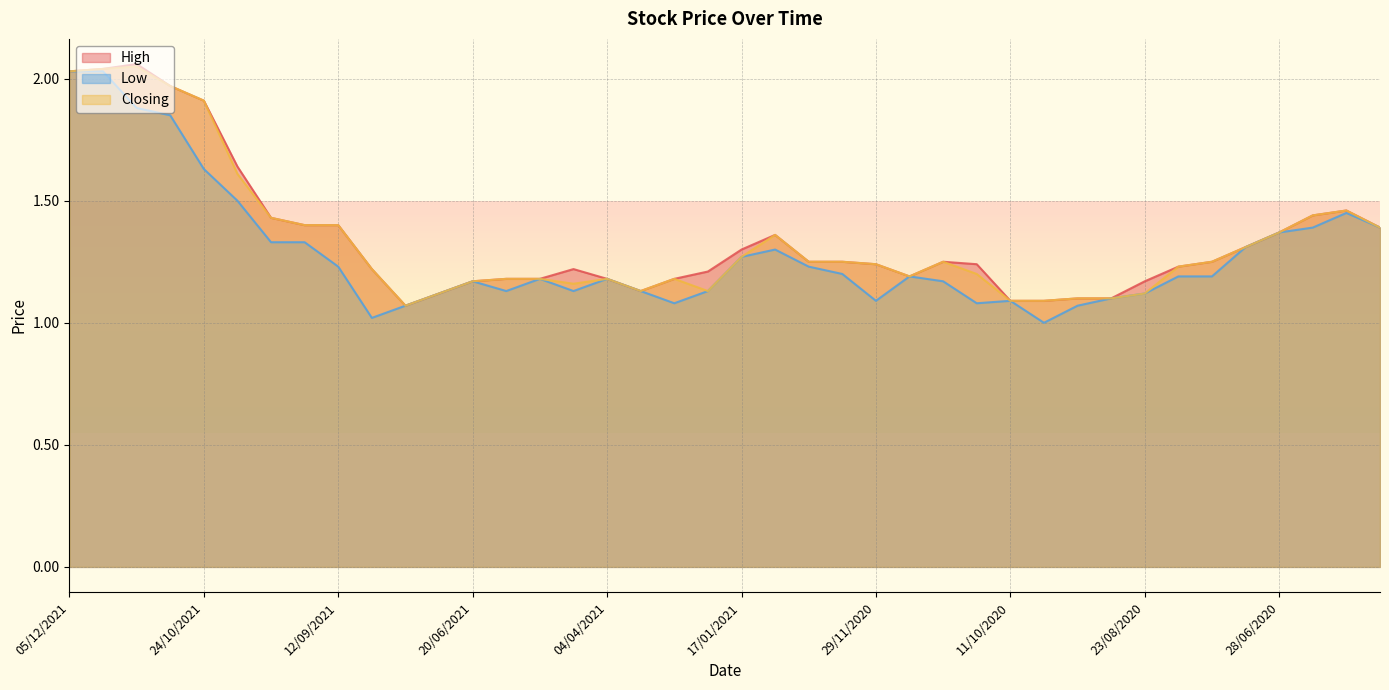

Is the value of Closing at 05/01/2020 greater than the value of Low at 22/12/2019?

Yes